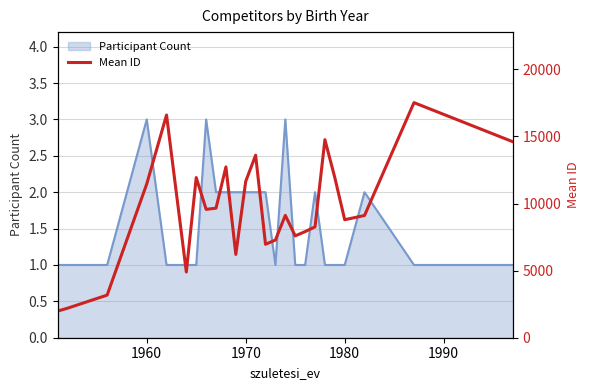

What is the maximum value for Participant Count?

3